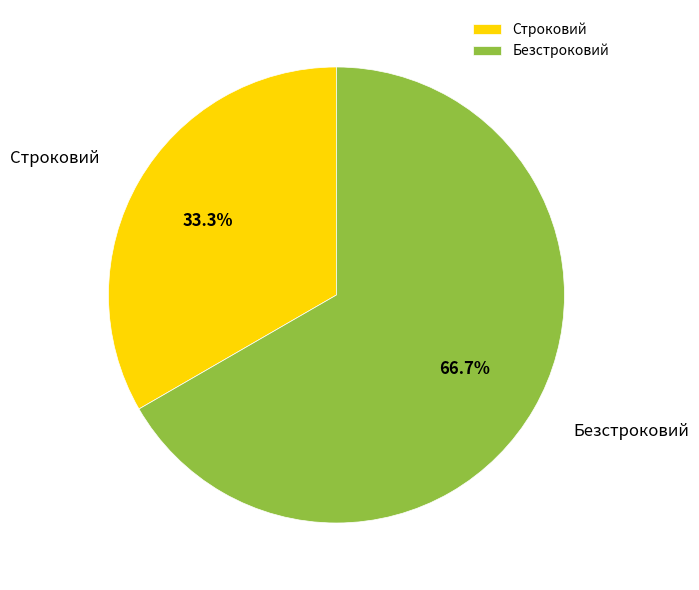

True or false: Строковий accounts for 21% of the total.

False